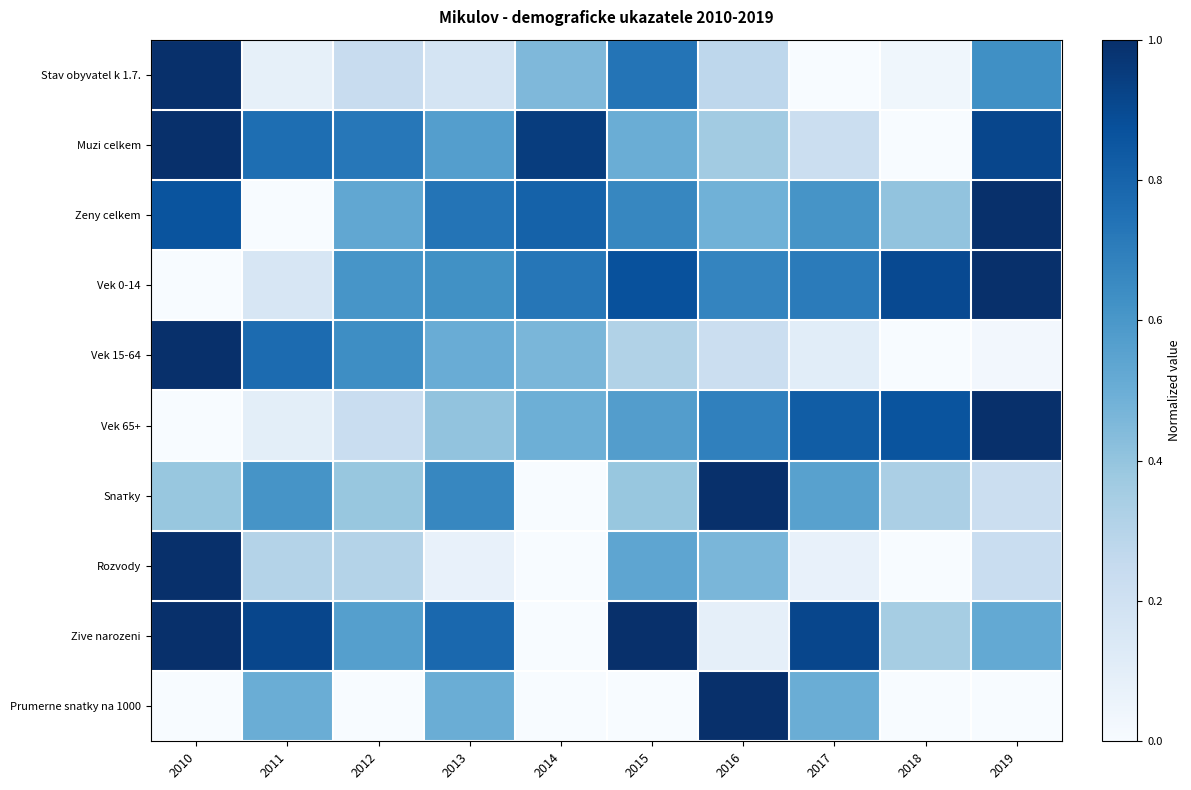

What is the total value across all series at 2016?

5.3